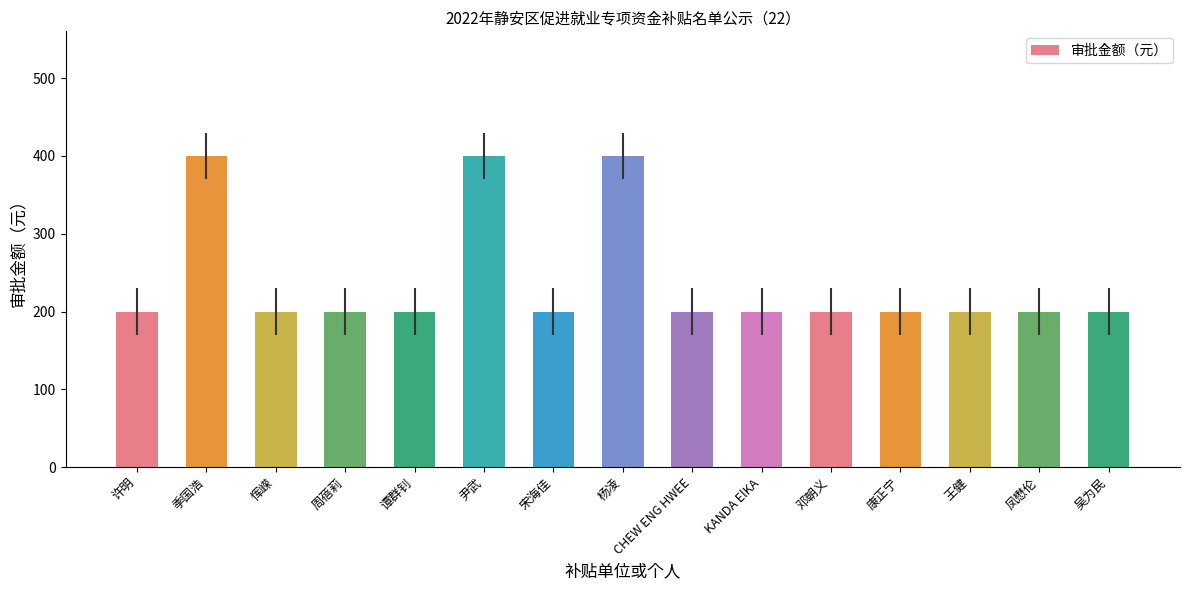

True or false: the data shows 200 at KANDA ElKA.

True